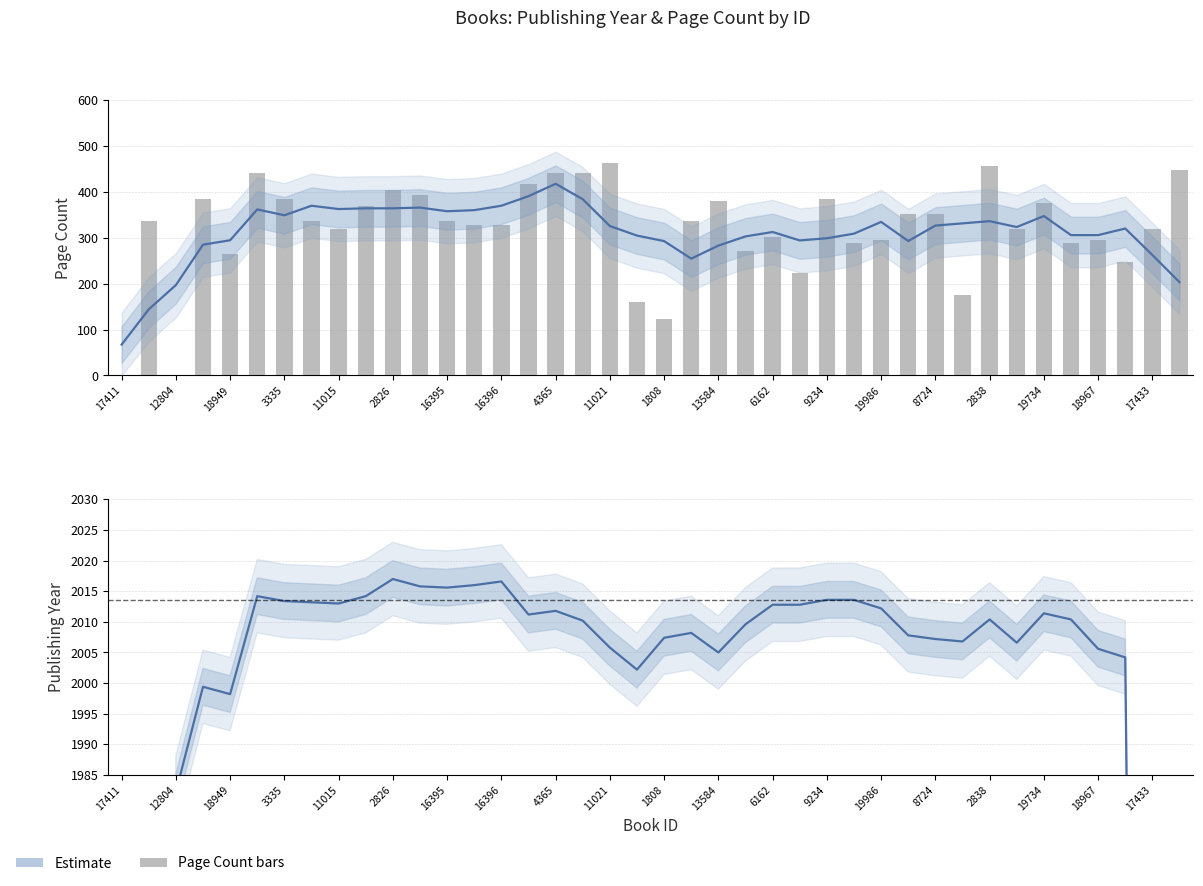

The value of Estimate at 4365 is 962.8. True or false?

False